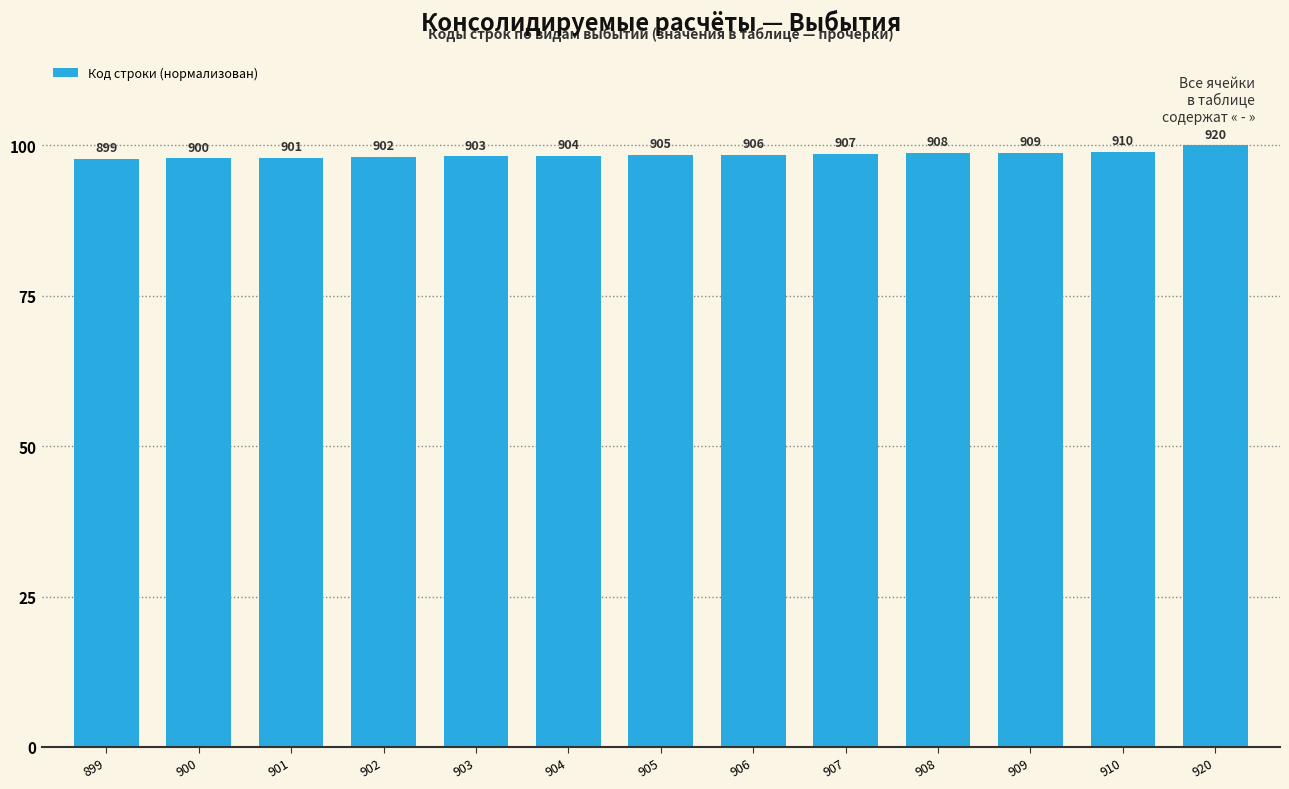

How many bars are there in total?

13